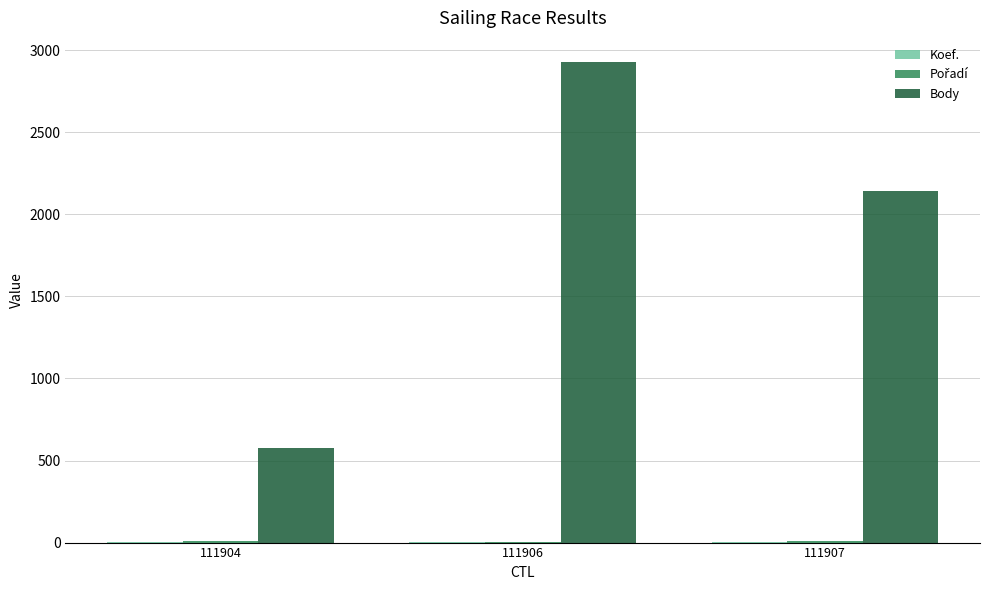

Which series has the largest total across all categories?

Body